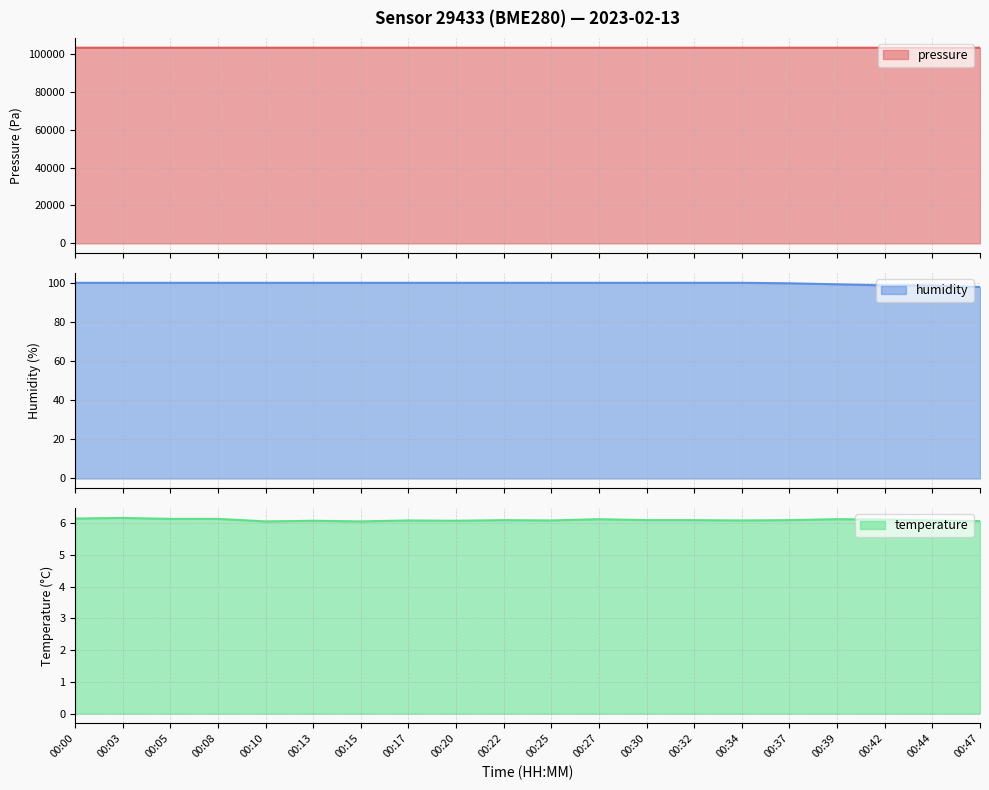

Which category has the lowest value across all series?

00:10